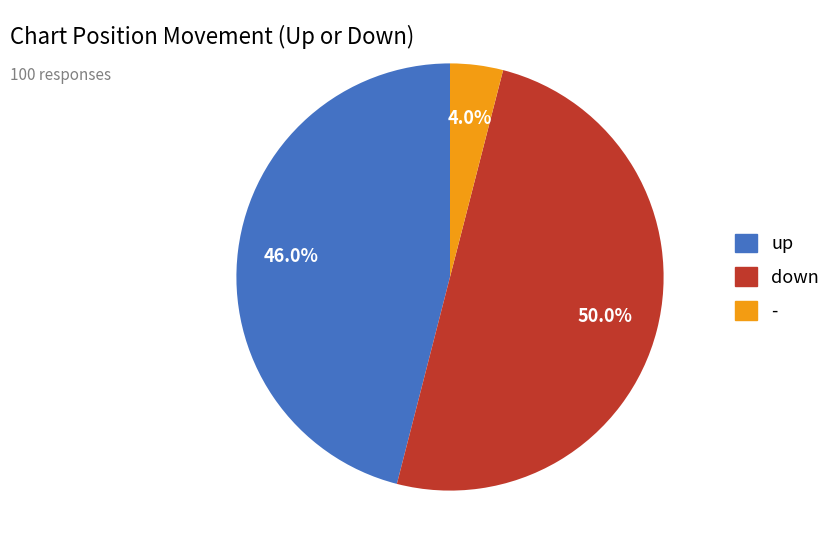

The - slice represents 13% of the pie. True or false?

False